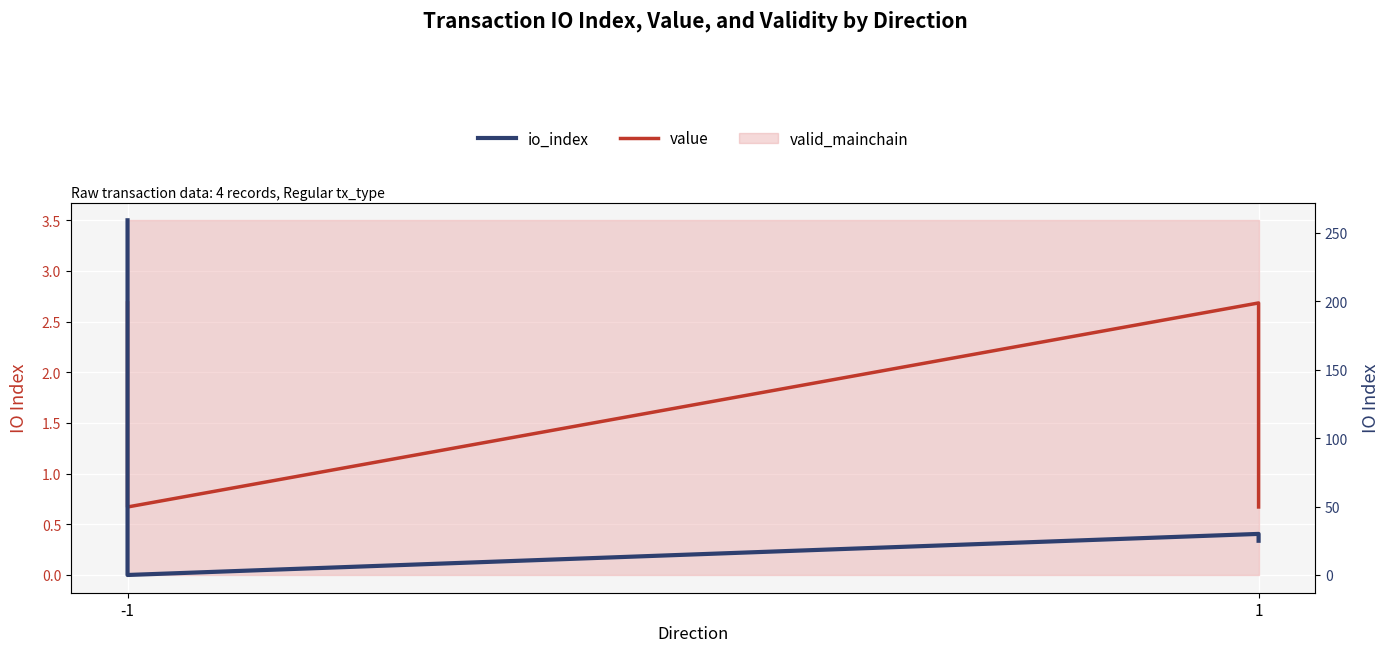

What is the difference between the maximum and minimum values in the value series?

2.0